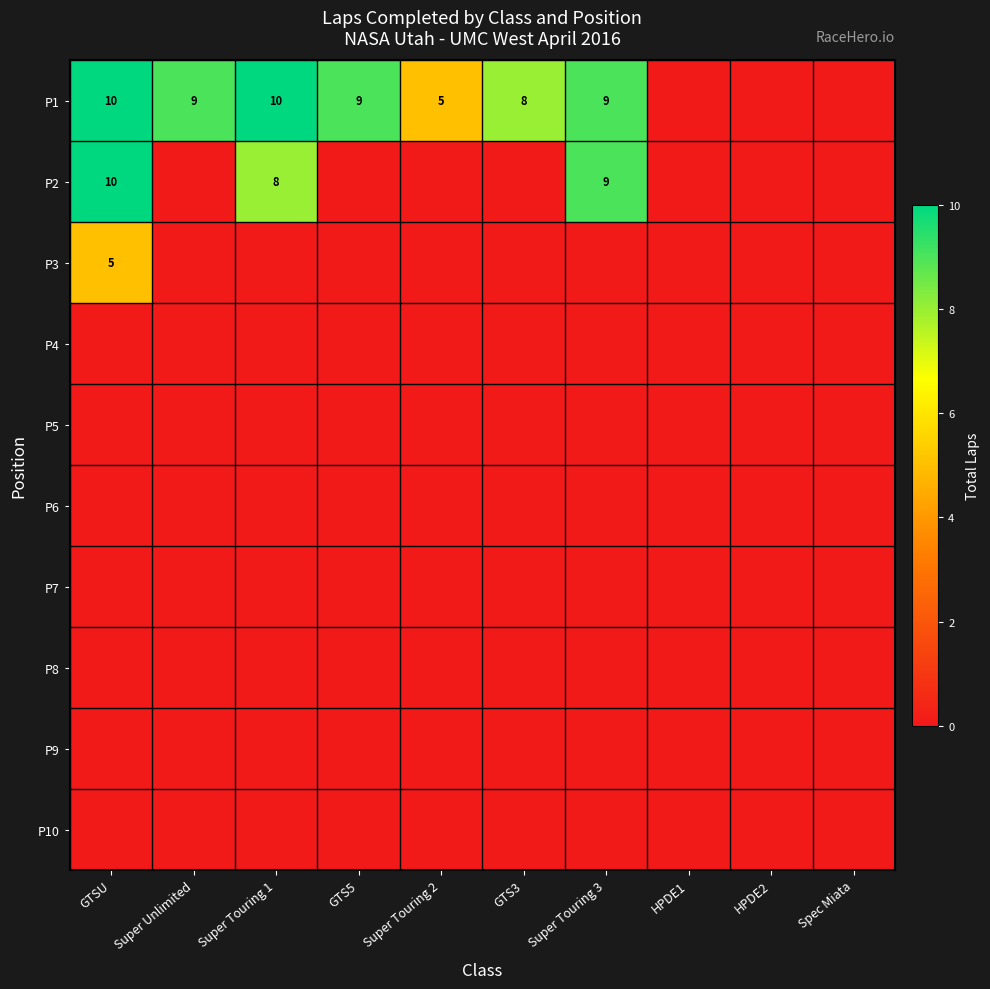

What is the total value across all series at GTSU?

25